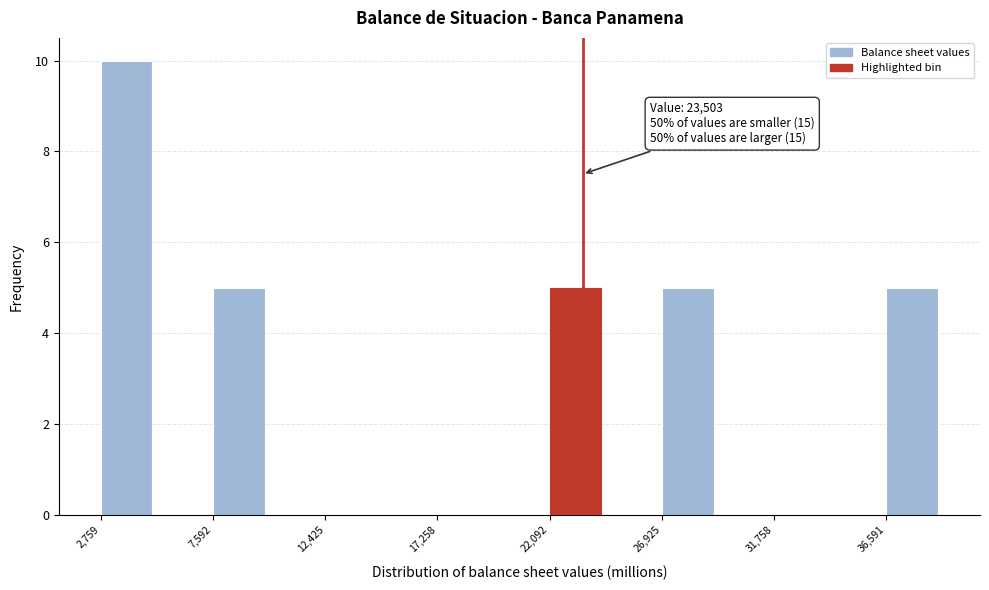

Which range on the x-axis has the tallest bar?

3000 to 5000